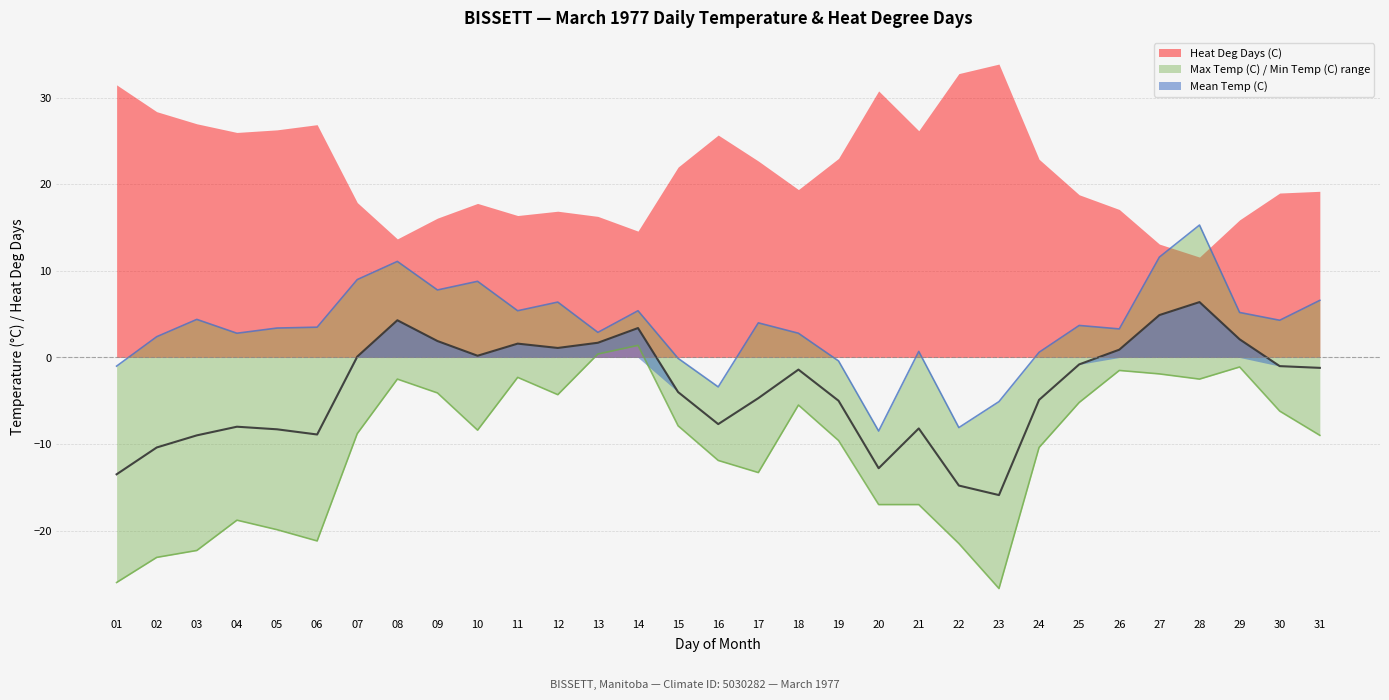

The value of Mean Temp (C) at 01 is -3.3. True or false?

False